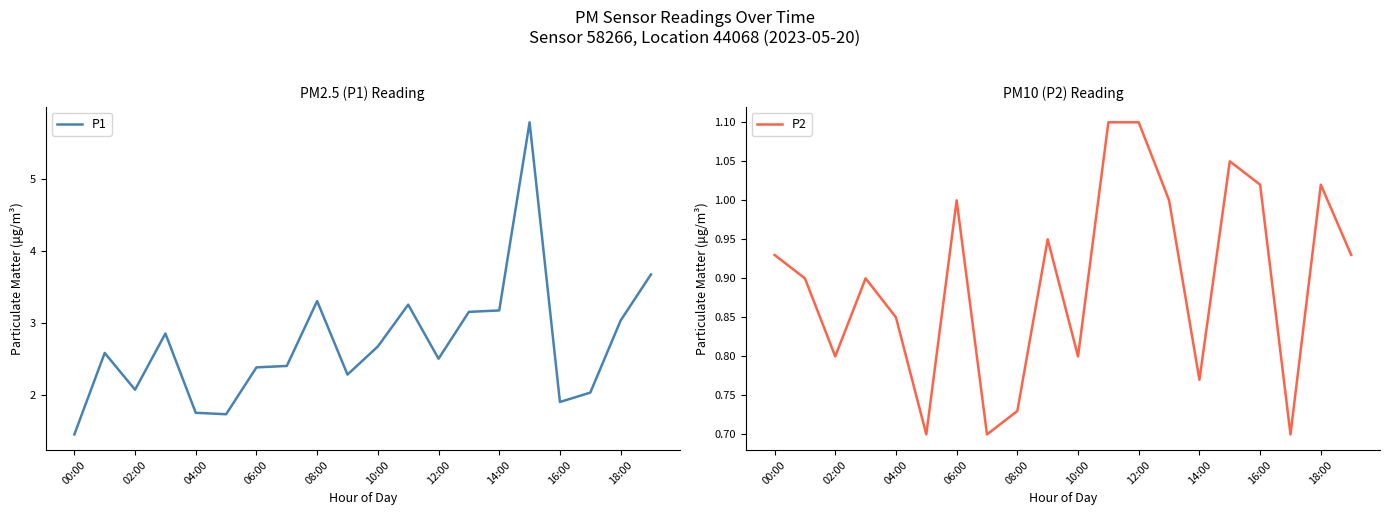

What are all the series names shown in the legend?

P1, P2